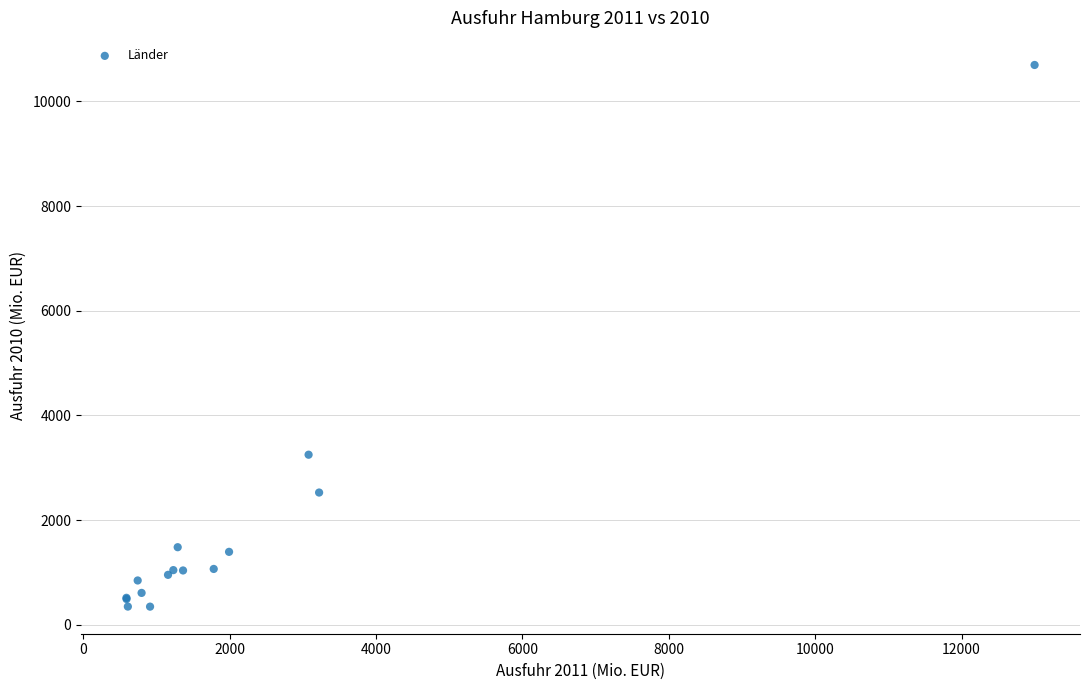

What Y value in the scatter plot is closest to 5520?

3248.7